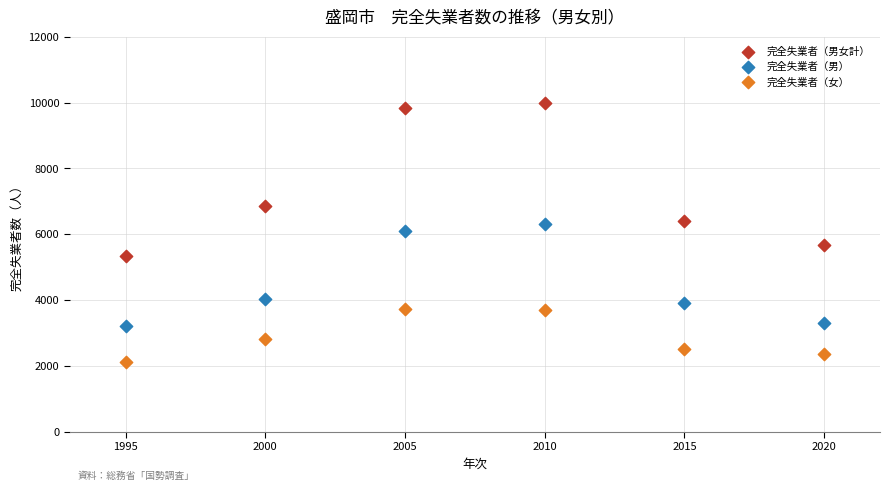

Which series reaches the minimum Y coordinate?

完全失業者（女）